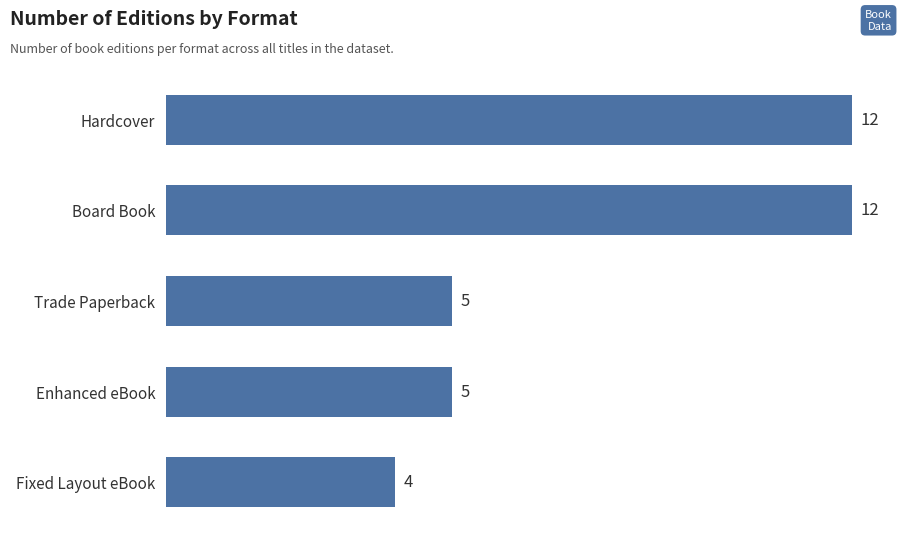

What is the label of the 1st bar from the top?

Hardcover